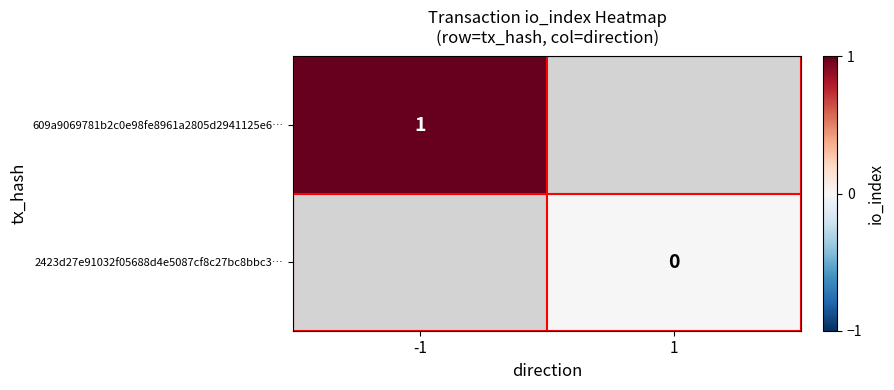

What is the greatest value displayed?

1.0